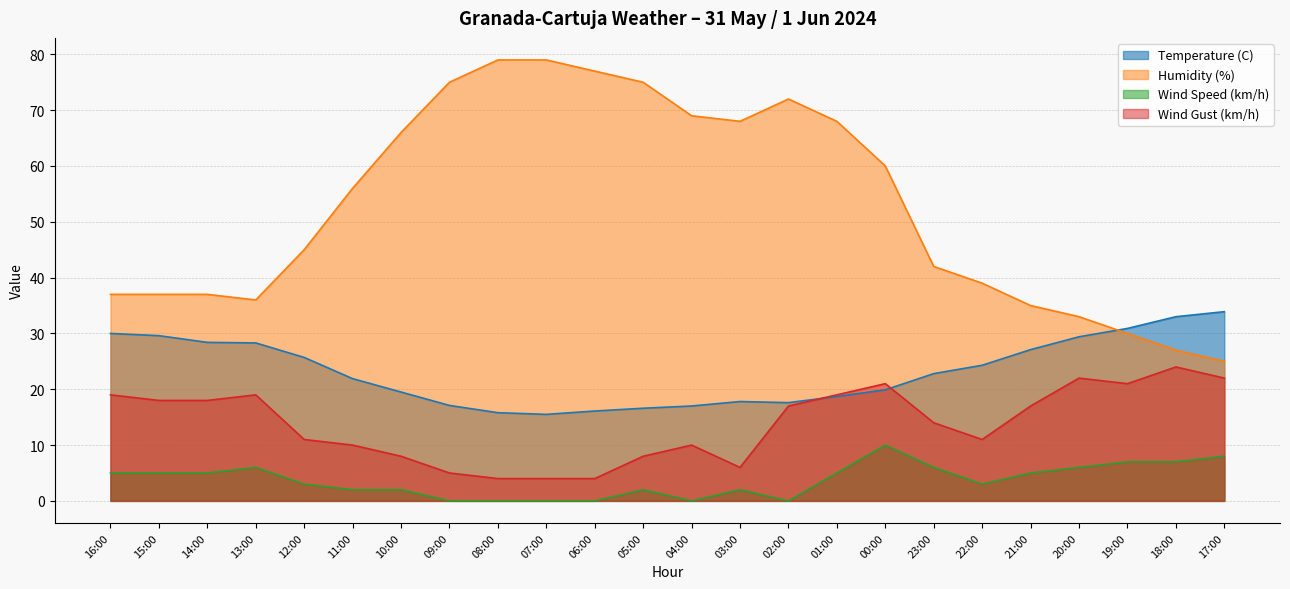

Which series has the largest range (max minus min)?

Humidity (%)